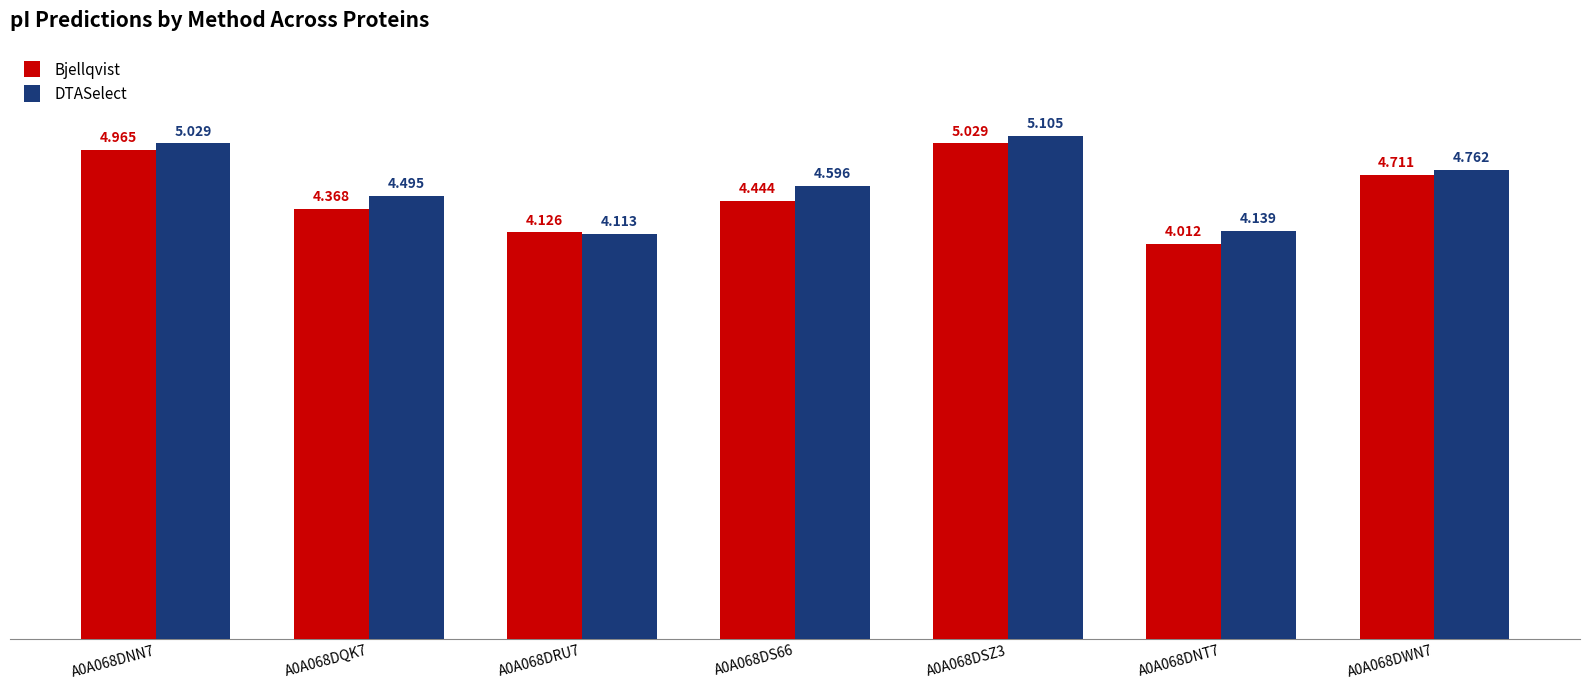

Which series has the largest range (max minus min)?

Bjellqvist